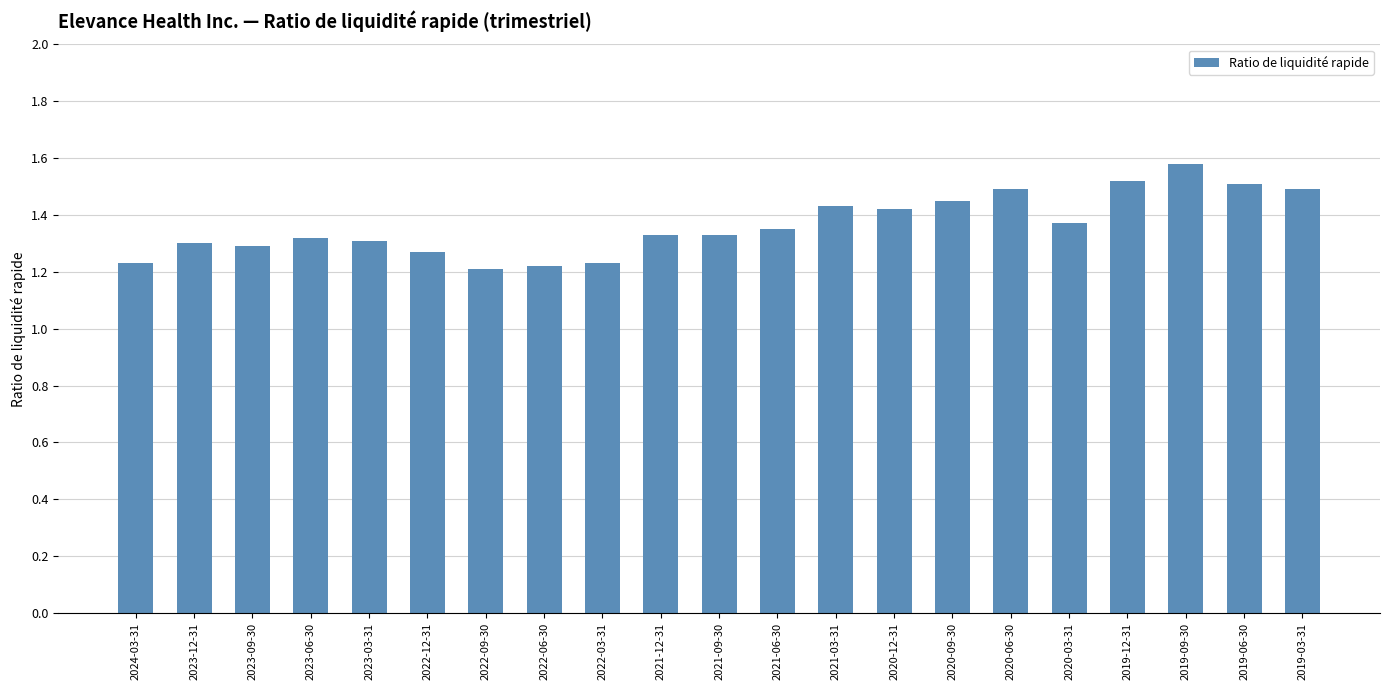

How many series are shown in this chart?

1